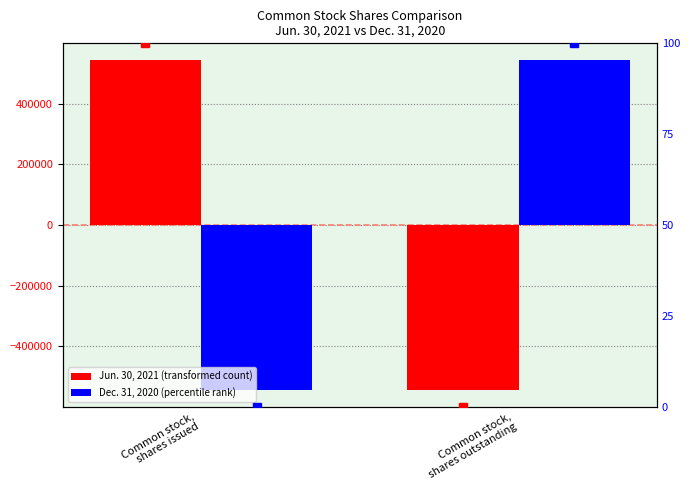

What are all the series names shown in the legend?

Jun. 30, 2021, Dec. 31, 2020